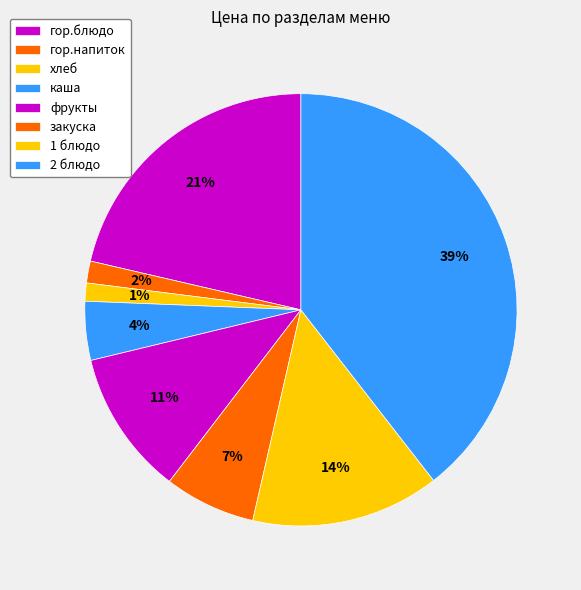

What percentage do фрукты and закуска together represent?

17.7%